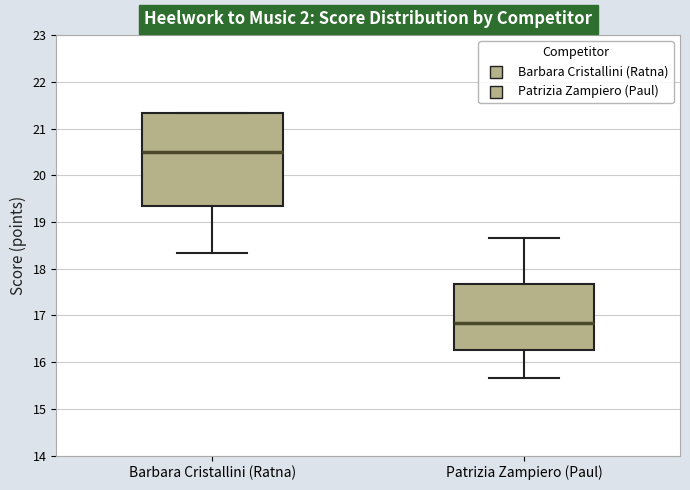

Reading left to right, transcribe this box plot: for each box, give where its median line is, the range the box spans, and where its two whiskers end, as read against the y-axis. The values are not printed on the chart, so give them approximately, as read against the axis.

Barbara Cristallini (Ratna): median 20.5, box 19.3 to 21.3, whiskers 18.3 to 21.3
Patrizia Zampiero (Paul): median 16.8, box 16.3 to 17.7, whiskers 15.7 to 18.7